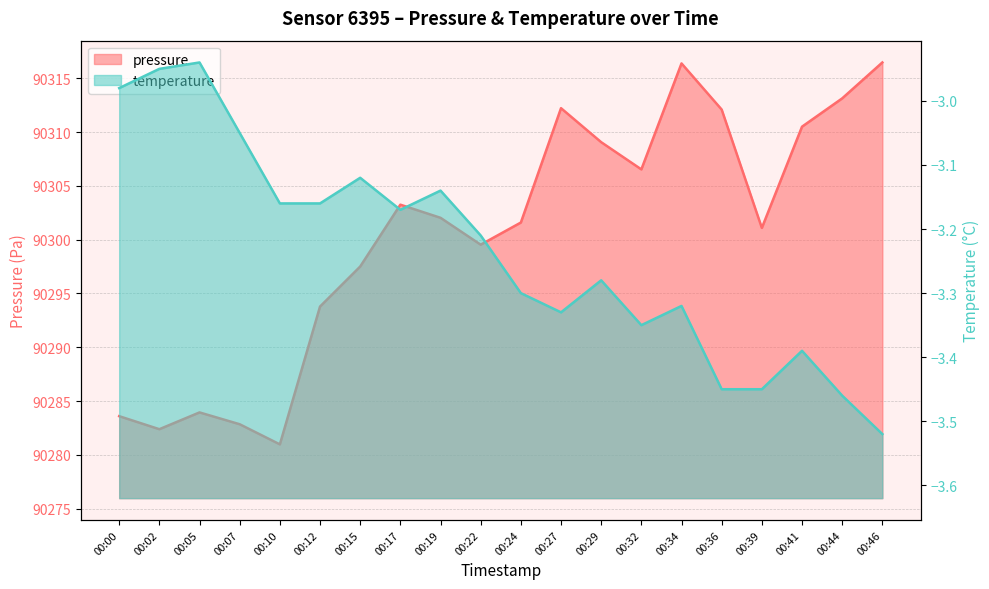

At which category does pressure reach its first local peak?

00:05